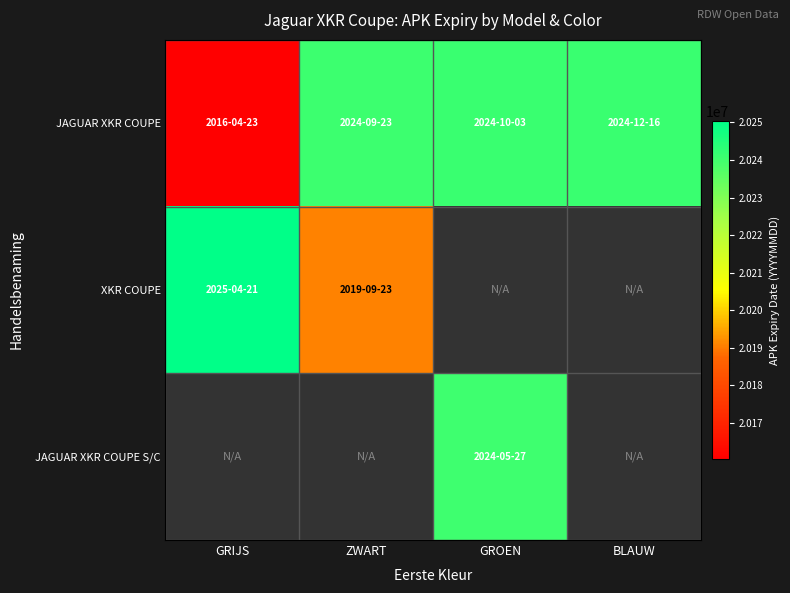

What is the spread (max minus min) of values at ZWART?

50000.0